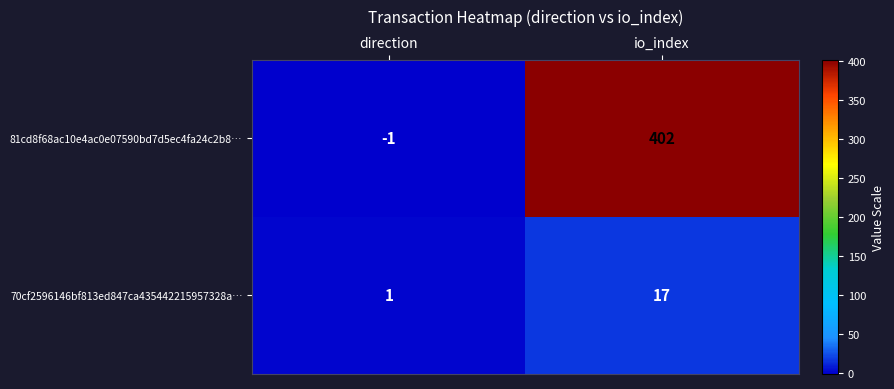

Reading left to right, list all the values displayed in this chart.

81cd8f68ac10e4ac0e07590bd7d5ec4fa24c2b8…: -1	402
70cf2596146bf813ed847ca435442215957328a…: 1	17